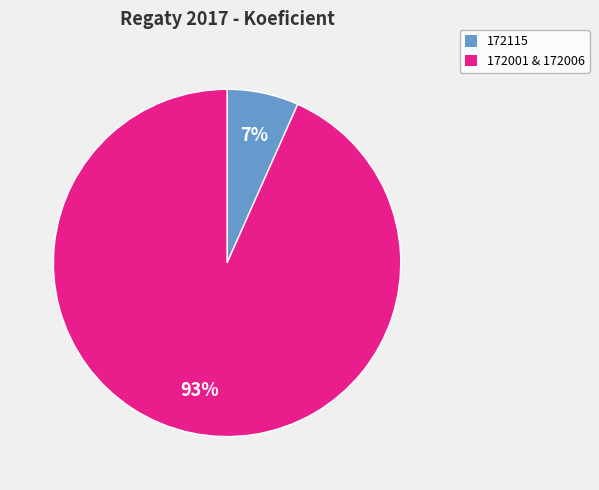

To the nearest percent, what is the average slice percentage?

50%